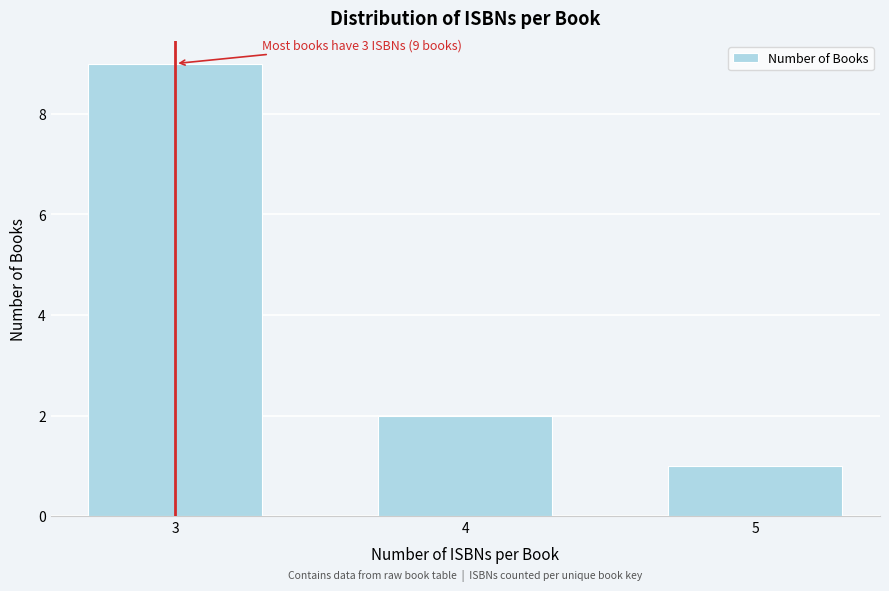

Reading left to right, transcribe all the data shown in this chart.

3=9	4=2	5=1